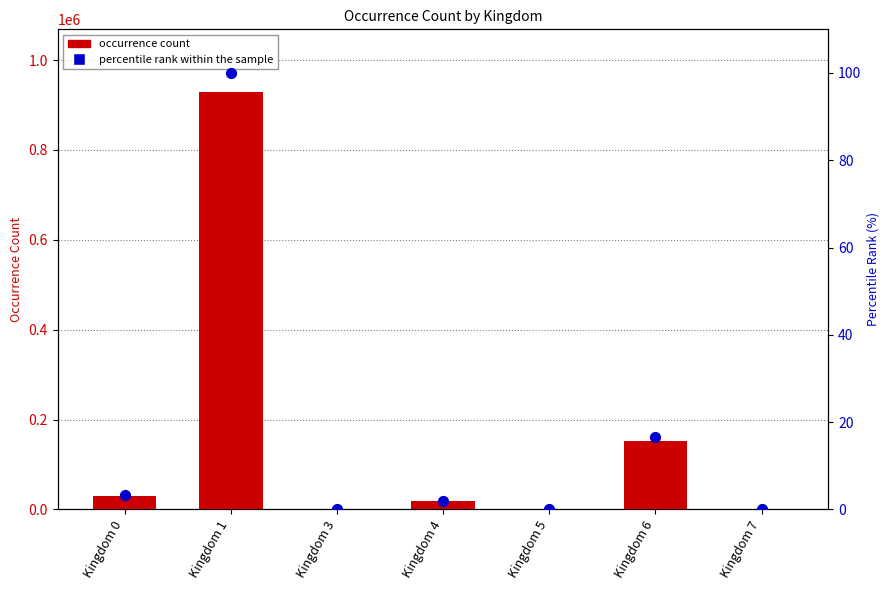

Is the value of occurrence count at Kingdom 0 greater than the value of percentile rank within the sample at Kingdom 6?

Yes